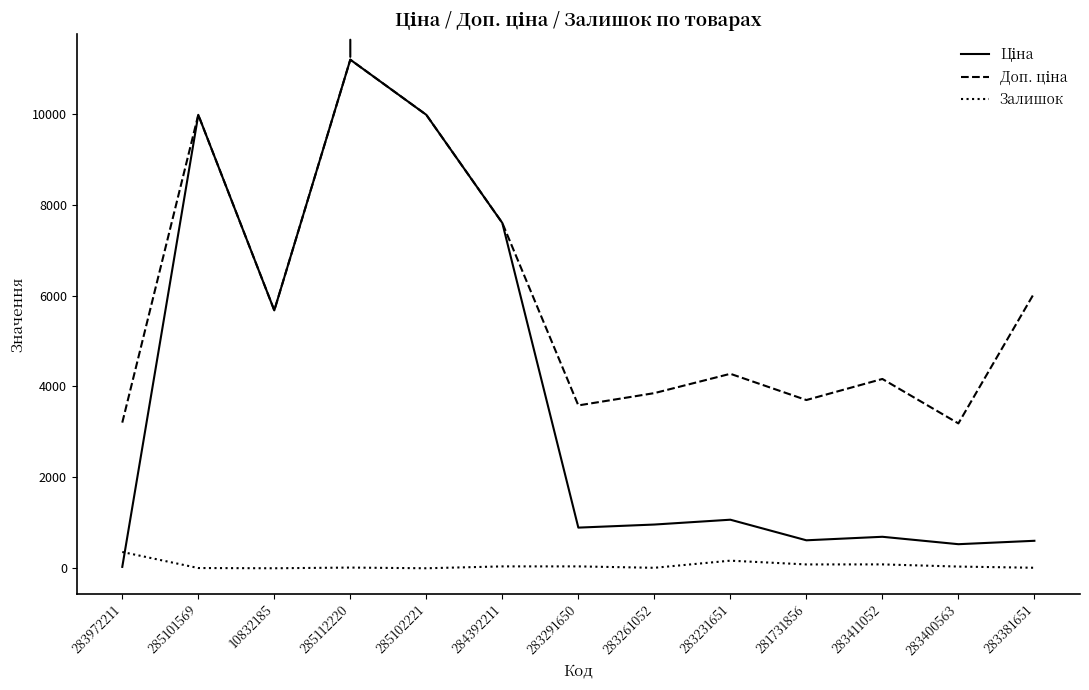

At which category is the sum across all series the highest?

285112220